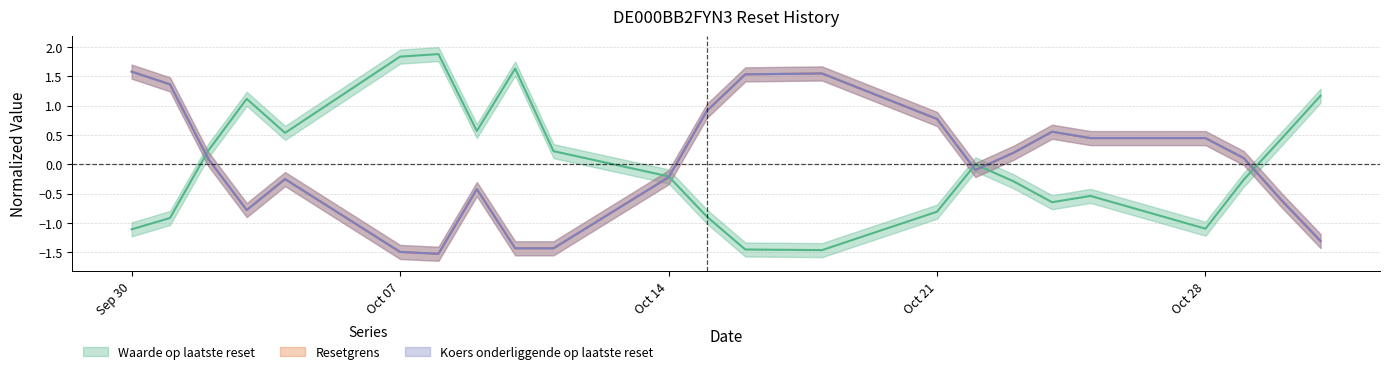

Rank the categories by Waarde op laatste reset value from highest to lowest.

2024-10-08, 2024-10-07, 2024-10-10, 2024-10-31, 2024-10-03, 2024-10-09, 2024-10-04, 2024-10-30, 2024-10-02, 2024-10-11, 2024-10-22, 2024-10-14, 2024-10-29, 2024-10-23, 2024-10-25, 2024-10-24, 2024-10-21, 2024-10-15, 2024-10-01, 2024-10-28, 2024-09-30, 2024-10-16, 2024-10-18